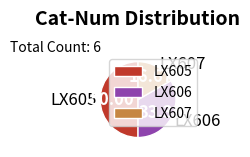

Is the sum of LX607 and LX605 greater than half?

Yes